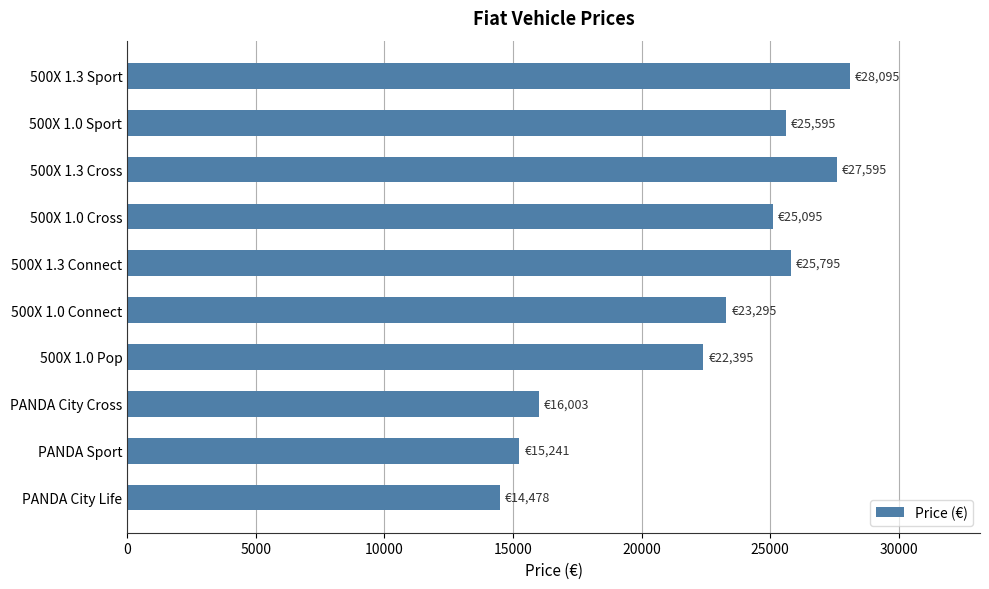

Approximately how many times larger is the value at 500X 1.3 Cross compared to 500X 1.0 Cross?

1.1